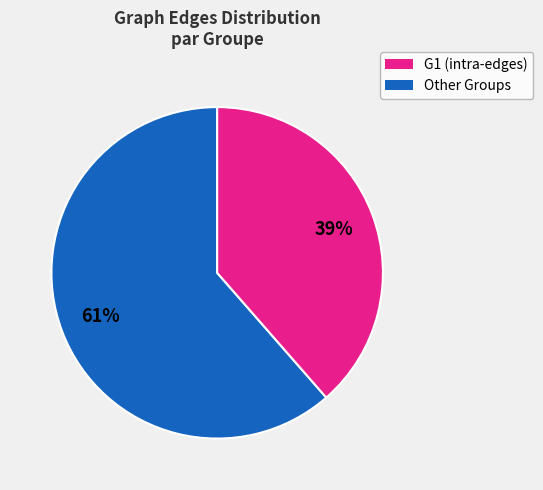

To the nearest percent, what is the average slice percentage?

50%